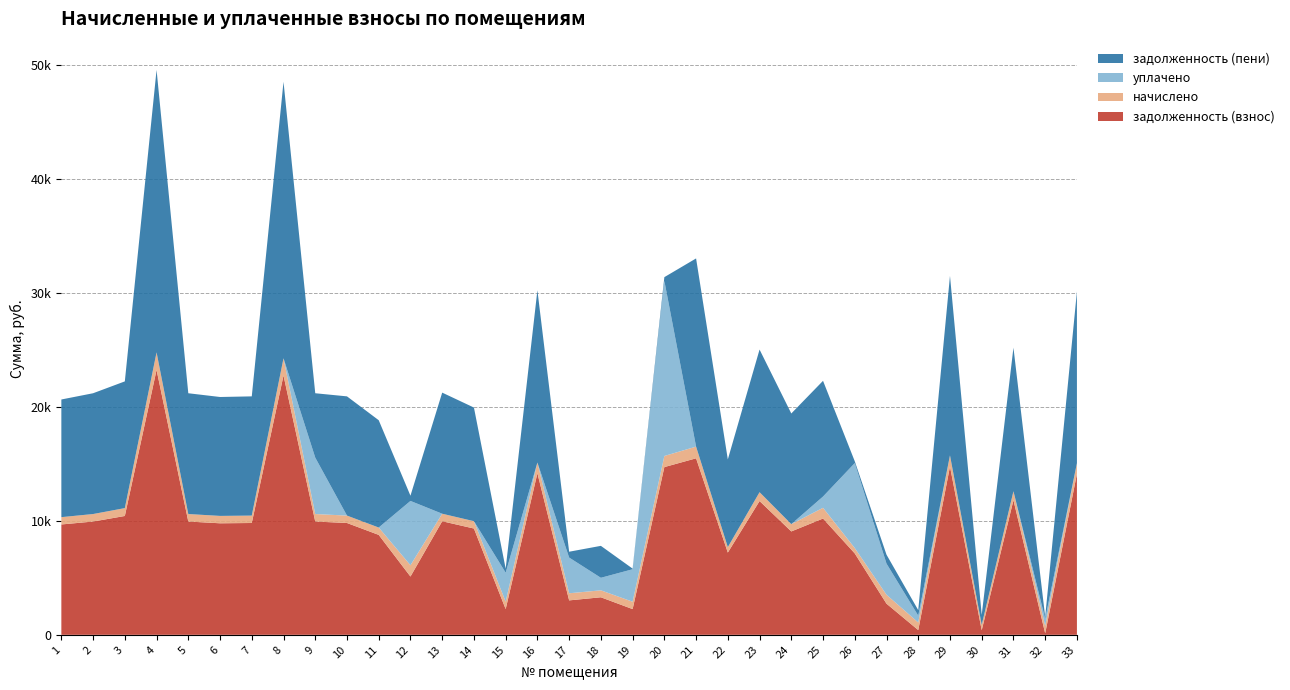

Reading left to right, list all the values displayed in this chart.

задолженность (взнос): 1=9681.4	2=9938.2	3=10426.1	4=23240.4	5=9938.2	6=9784.1	7=9809.8	8=22752.5	9=9938.2	10=9809.8	11=8766.4	12=5112.9	13=9963.8	14=9324.5	15=2257.2	16=14175.4	17=3020.5	18=3293.4	19=2257.2	20=14714.6	21=15485.0	22=7216.1	23=11735.8	24=9069.1	25=10201.0	26=7139.0	27=2732.4	28=415.6	29=14766.0	30=401.2	31=11812.8	32=129.9	33=14124.0
начислено: 1=641.3	2=658.3	3=690.6	4=1539.4	5=658.3	6=648.1	7=649.8	8=1507.1	9=658.3	10=649.8	11=646.4	12=990.0	13=660.0	14=644.7	15=646.4	16=938.9	17=624.3	18=609.0	19=646.4	20=974.7	21=1025.7	22=478.0	23=777.4	24=639.6	25=940.6	26=472.9	27=782.5	28=666.8	29=978.1	30=472.9	31=782.5	32=658.3	33=935.5
уплачено: 1=0.0	2=0.0	3=0.0	4=0.0	5=0.0	6=0.0	7=0.0	8=0.0	9=4950.0	10=0.0	11=0.0	12=5643.0	13=0.0	14=0.0	15=2547.8	16=0.0	17=3133.0	18=1100.0	19=2848.0	20=15364.4	21=0.0	22=0.0	23=0.0	24=0.0	25=990.0	26=7454.3	27=2732.4	28=601.0	29=0.0	30=0.0	31=0.0	32=621.0	33=0.0
задолженность (пени): 1=10322.6	2=10596.5	3=11116.7	4=24779.8	5=10596.5	6=10432.2	7=10459.5	8=24259.6	9=5646.4	10=10459.5	11=9412.8	12=459.9	13=10623.8	14=9969.1	15=355.7	16=15114.3	17=511.8	18=2802.4	19=55.6	20=324.9	21=16510.7	22=7694.1	23=12513.1	24=9708.7	25=10151.7	26=157.6	27=782.5	28=481.4	29=15744.1	30=874.1	31=12595.3	32=167.2	33=15059.5